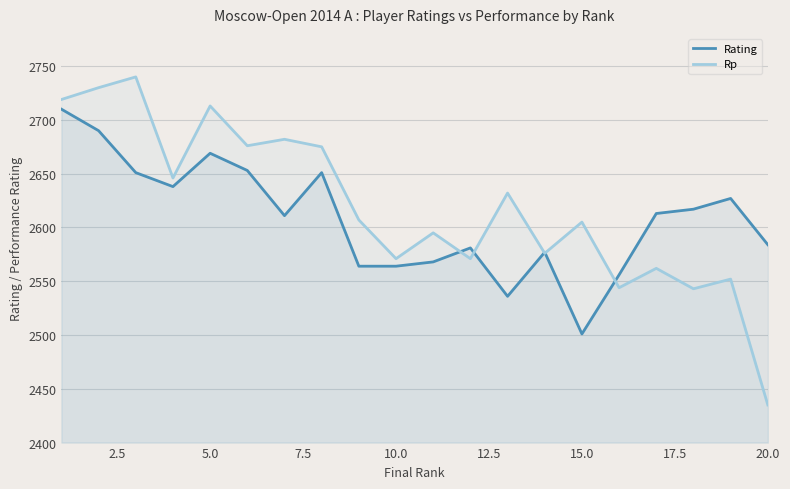

What is the maximum value for Rp?

2740